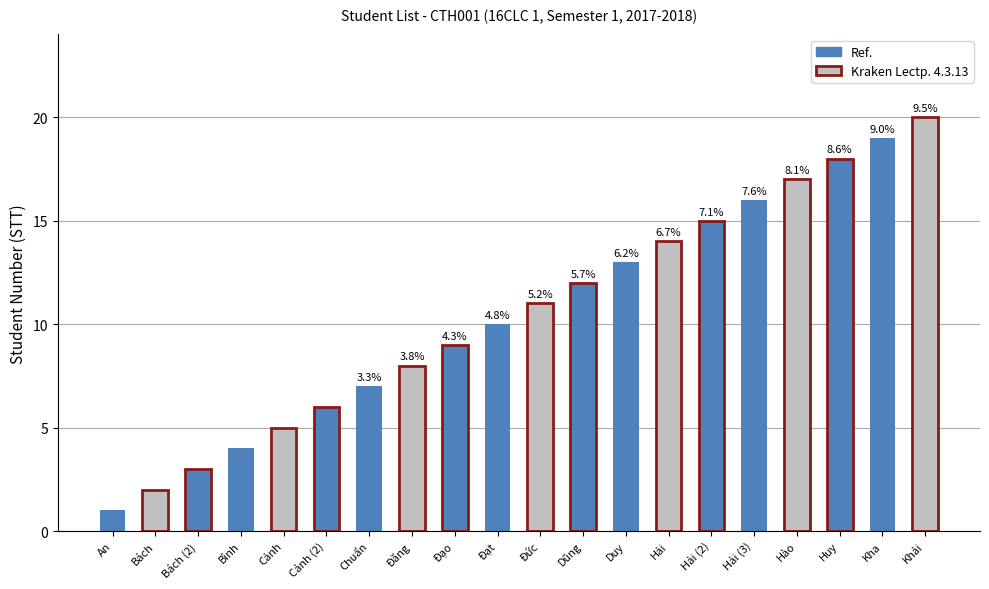

How many bars are there in total?

20